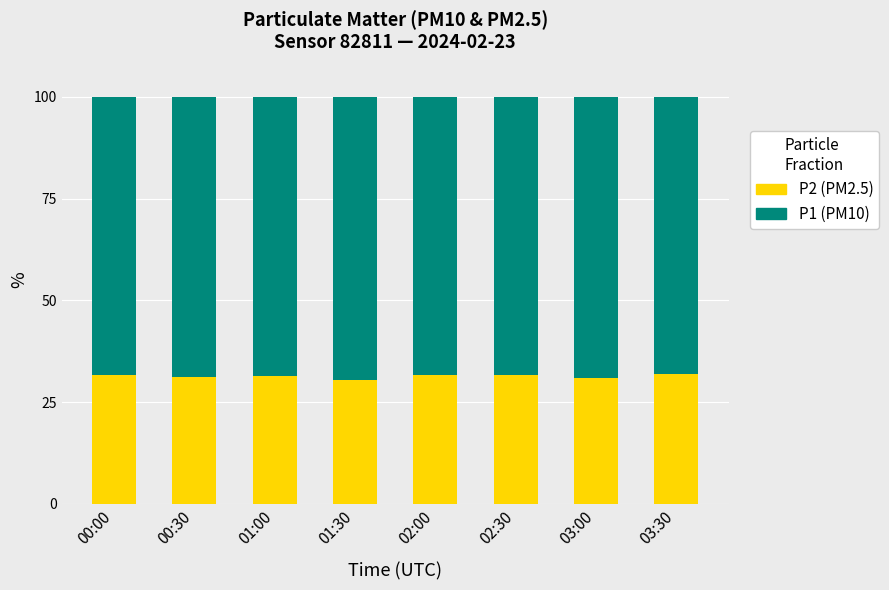

Is it true that P2 (PM2.5) equals 31.8 at 00:00?

True